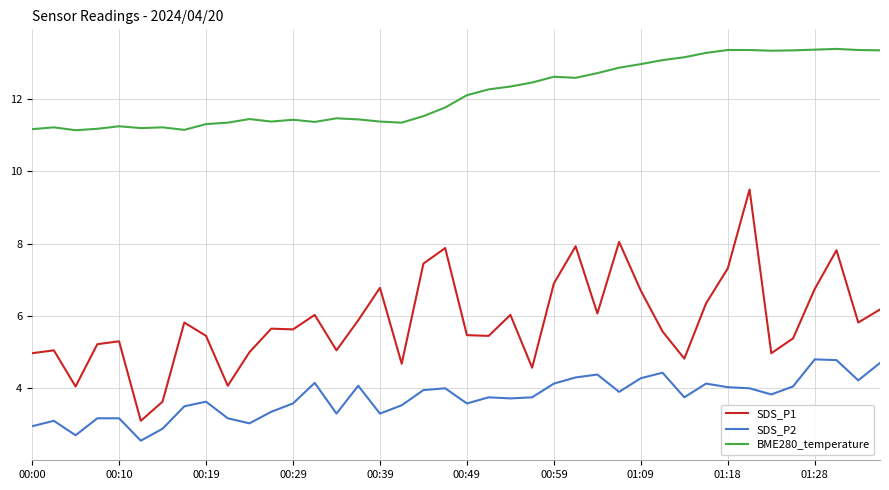

Which series has the largest range (max minus min)?

SDS_P1